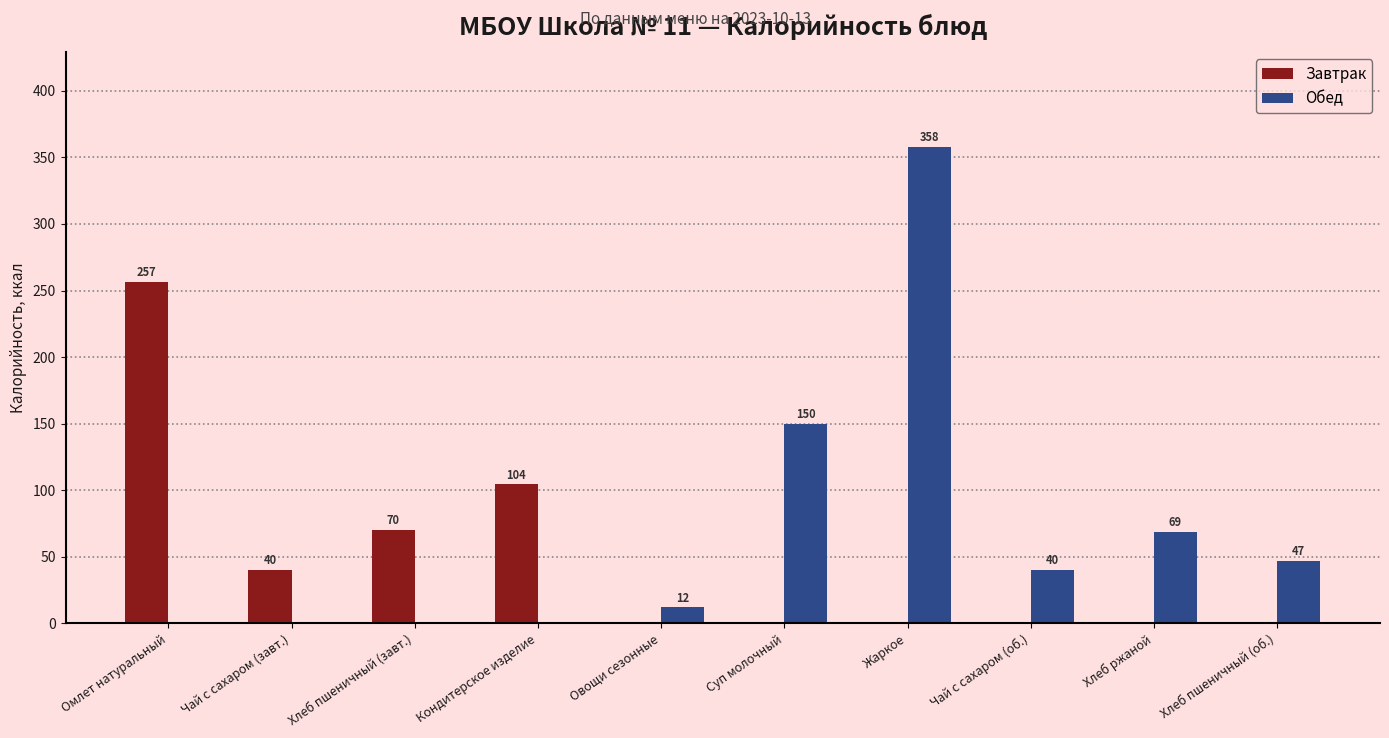

The Обед series shows 69.0 at Хлеб ржаной. True or false?

True